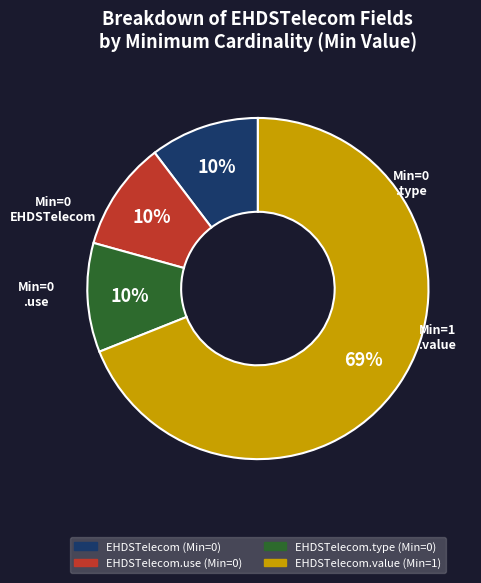

How many slices are in this pie chart?

4